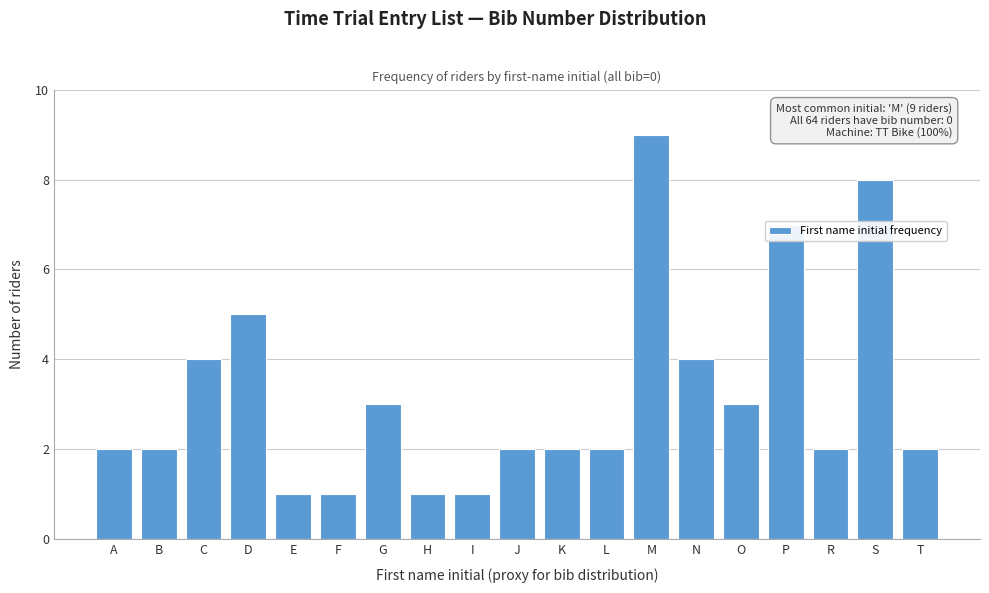

Which category has the highest value across all series?

M